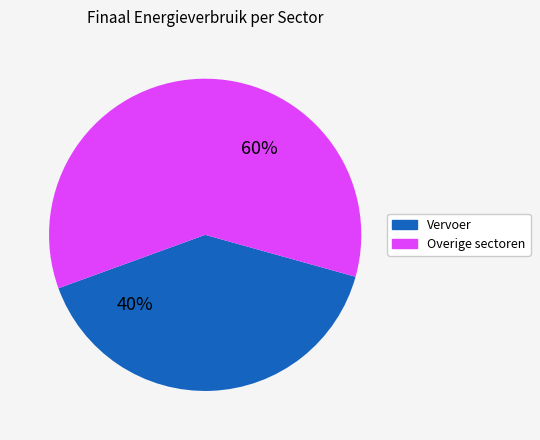

Is there any slice that represents more than half of the pie?

Yes